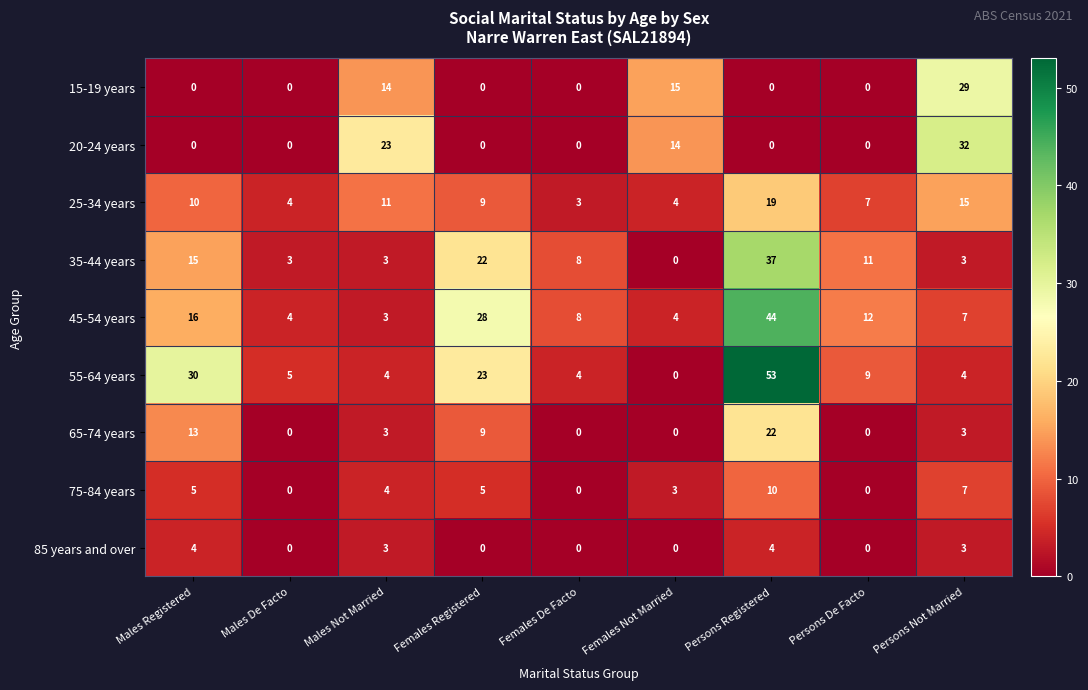

Is the value of 15-19 years at Males Registered greater than the value of 25-34 years at Females De Facto?

No